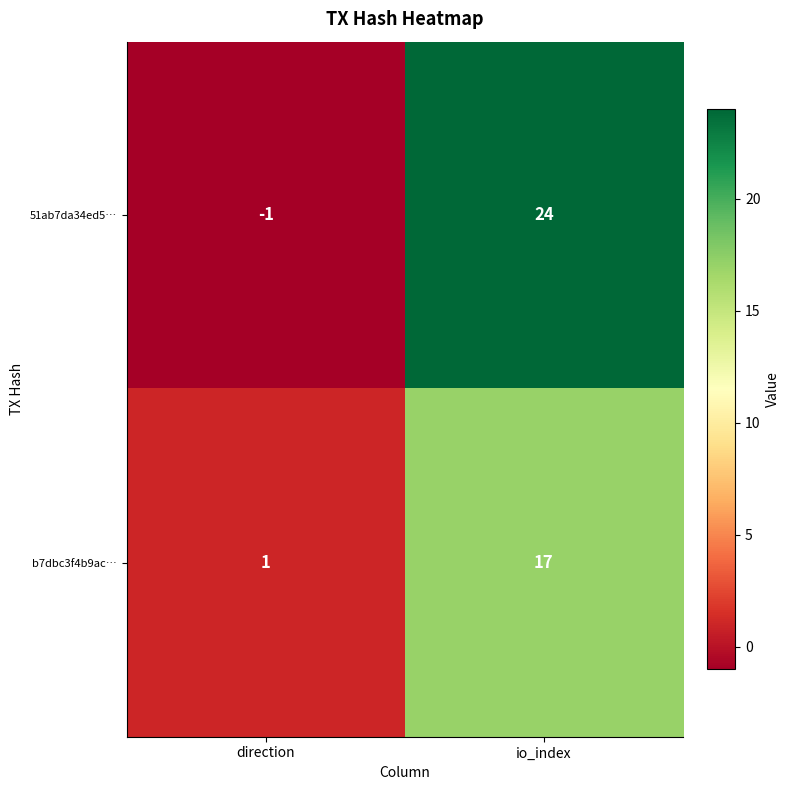

Which series has the largest total across all categories?

51ab7da34ed5…